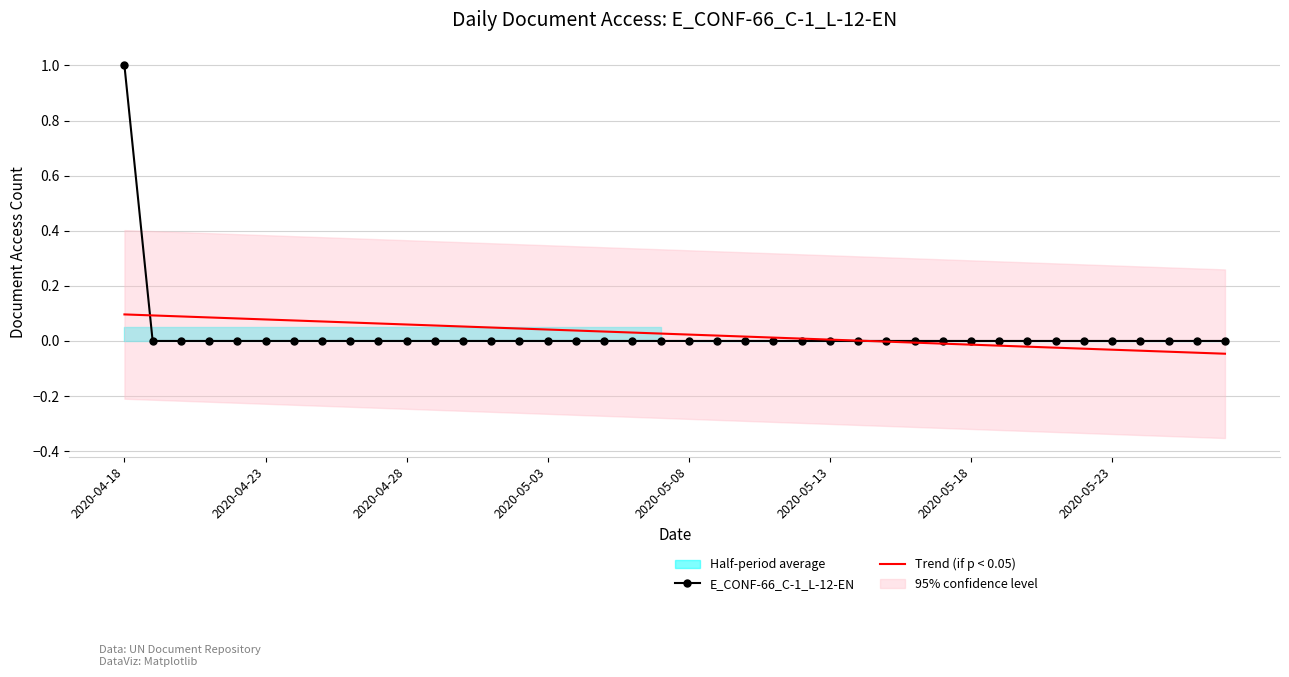

True or false: E_CONF-66_C-1_L-12-EN and Trend (if p < 0.05) intersect in this chart.

True